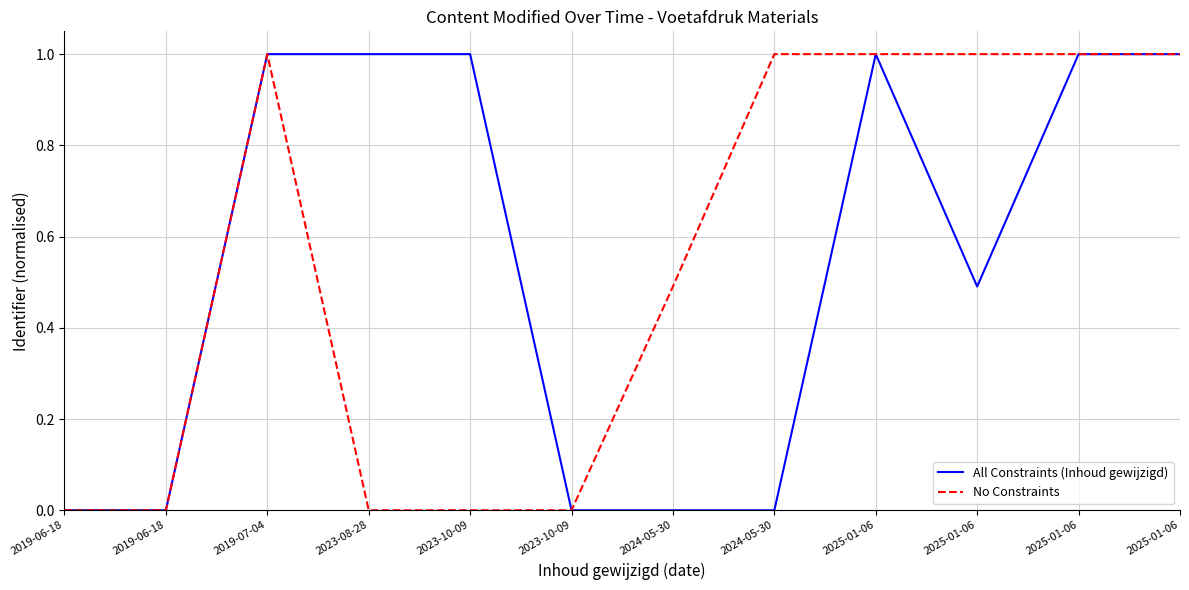

How many lines are shown in the chart?

2